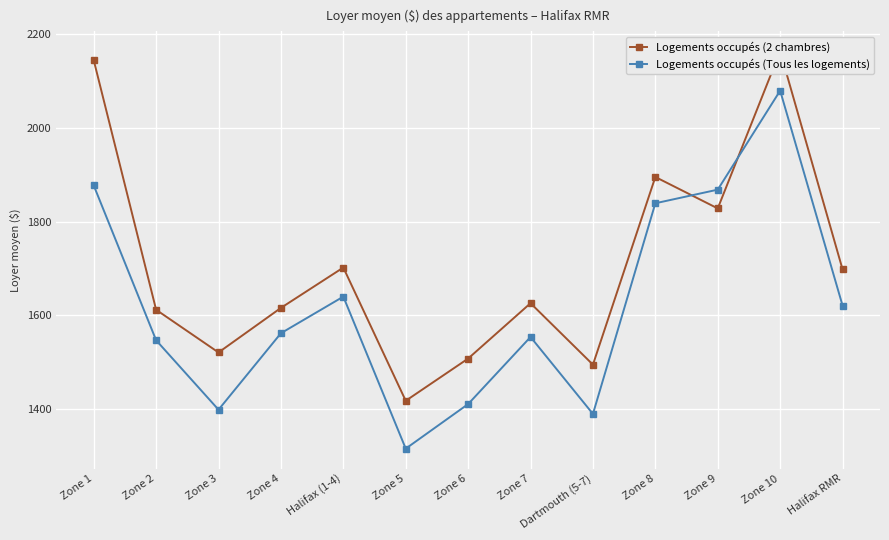

Reading left to right, list all the values displayed in this chart.

Logements occupés (2 chambres): 2144	1612	1521	1616	1702	1418	1508	1626	1495	1895	1828	2163	1698
Logements occupés (Tous les logements): 1877	1547	1399	1562	1640	1316	1411	1554	1390	1839	1868	2079	1621